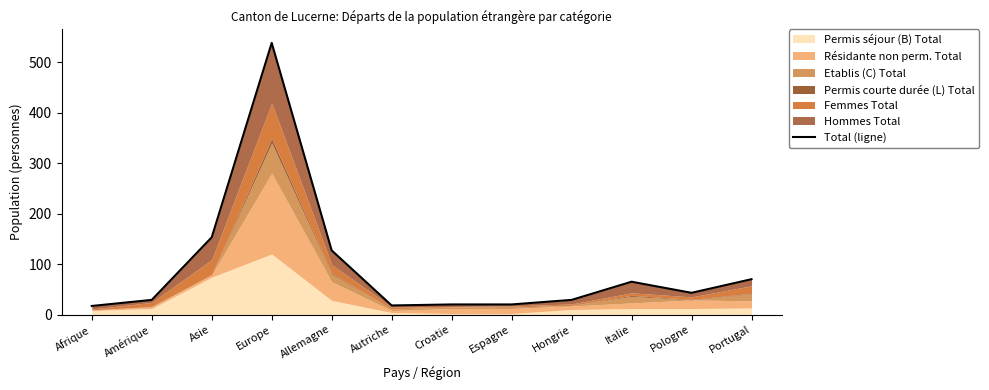

What is the ratio of the value at Espagne to the value at Afrique?

1.2